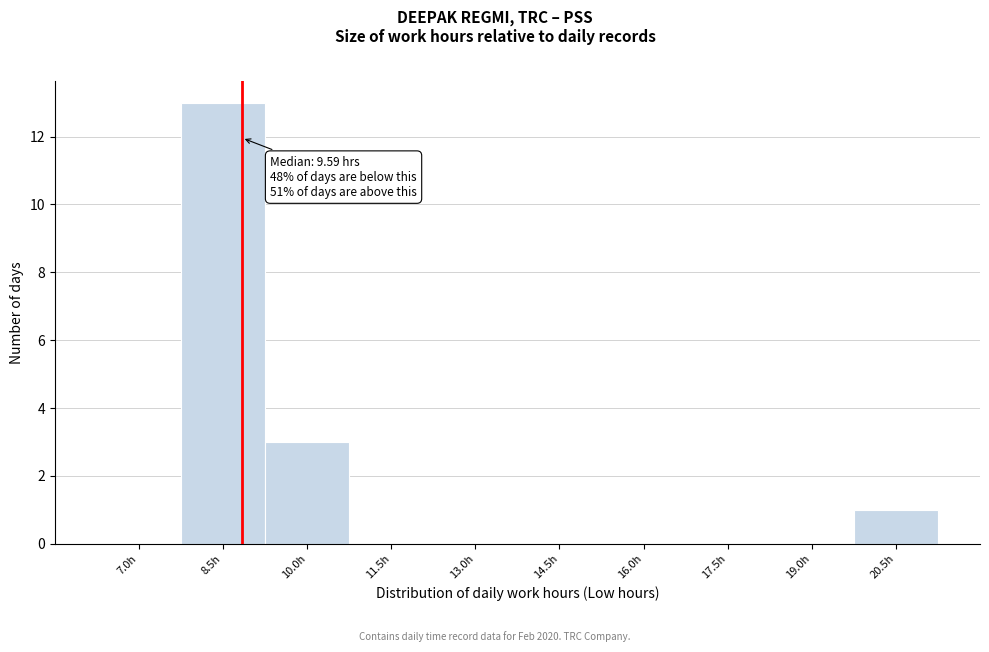

Reading left to right, extract all data points from this chart.

7.0h=0	8.5h=13	10.0h=3	11.5h=0	13.0h=0	14.5h=0	16.0h=0	17.5h=0	19.0h=0	20.5h=1